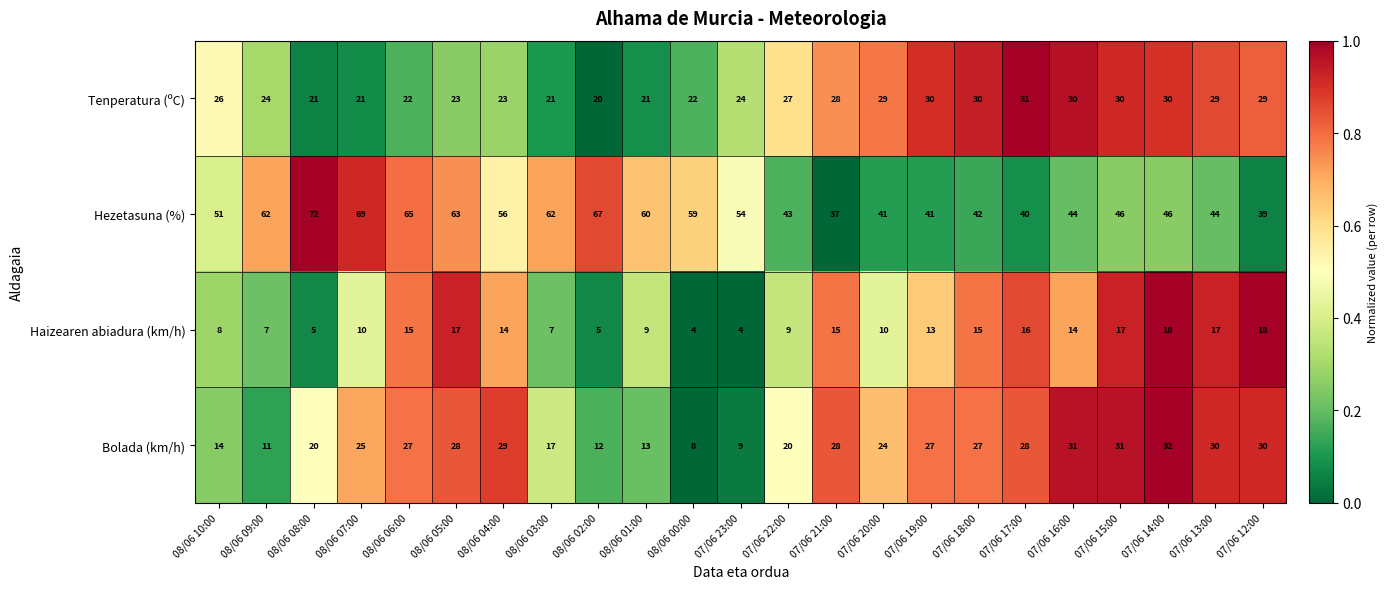

What is the difference between the Hezetasuna (%) values at 07/06 13:00 and 07/06 17:00?

4